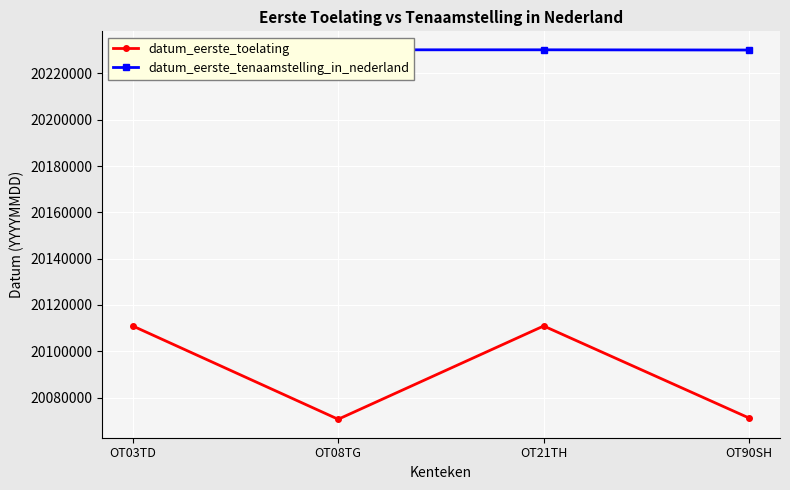

Does the chart display data point markers on the line(s)?

Yes